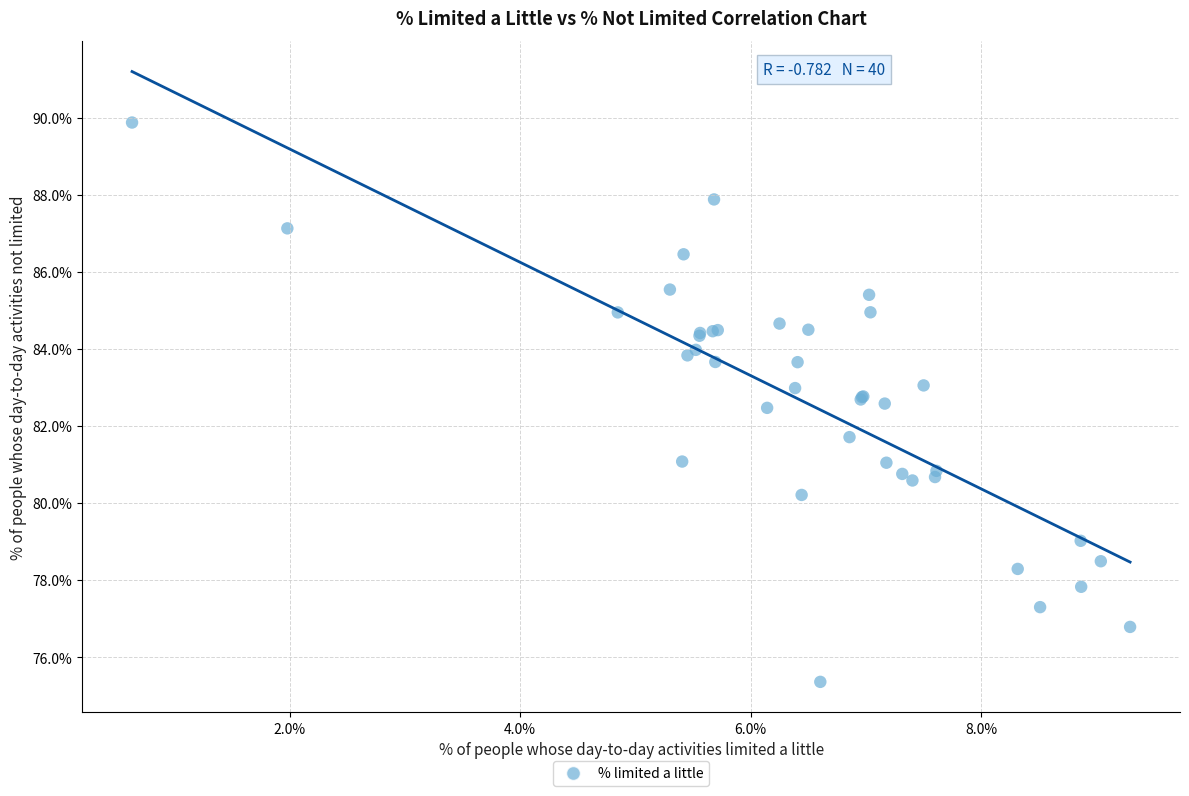

What Y value in the scatter plot is closest to 82?

81.7